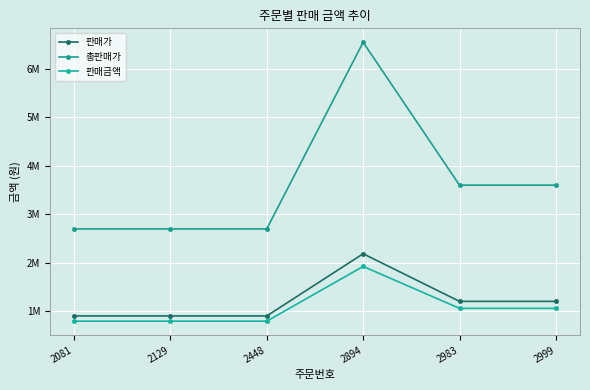

Is it true that 총판매가 equals 2447336 at 2983?

False